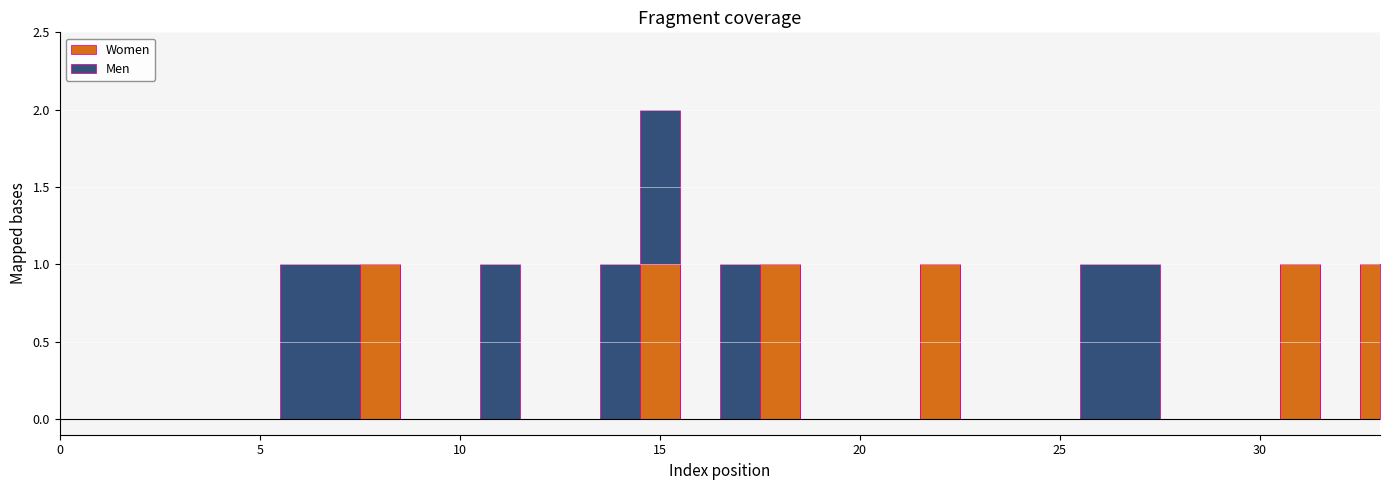

Rank the series at 30 from highest to lowest value.

Men, Women